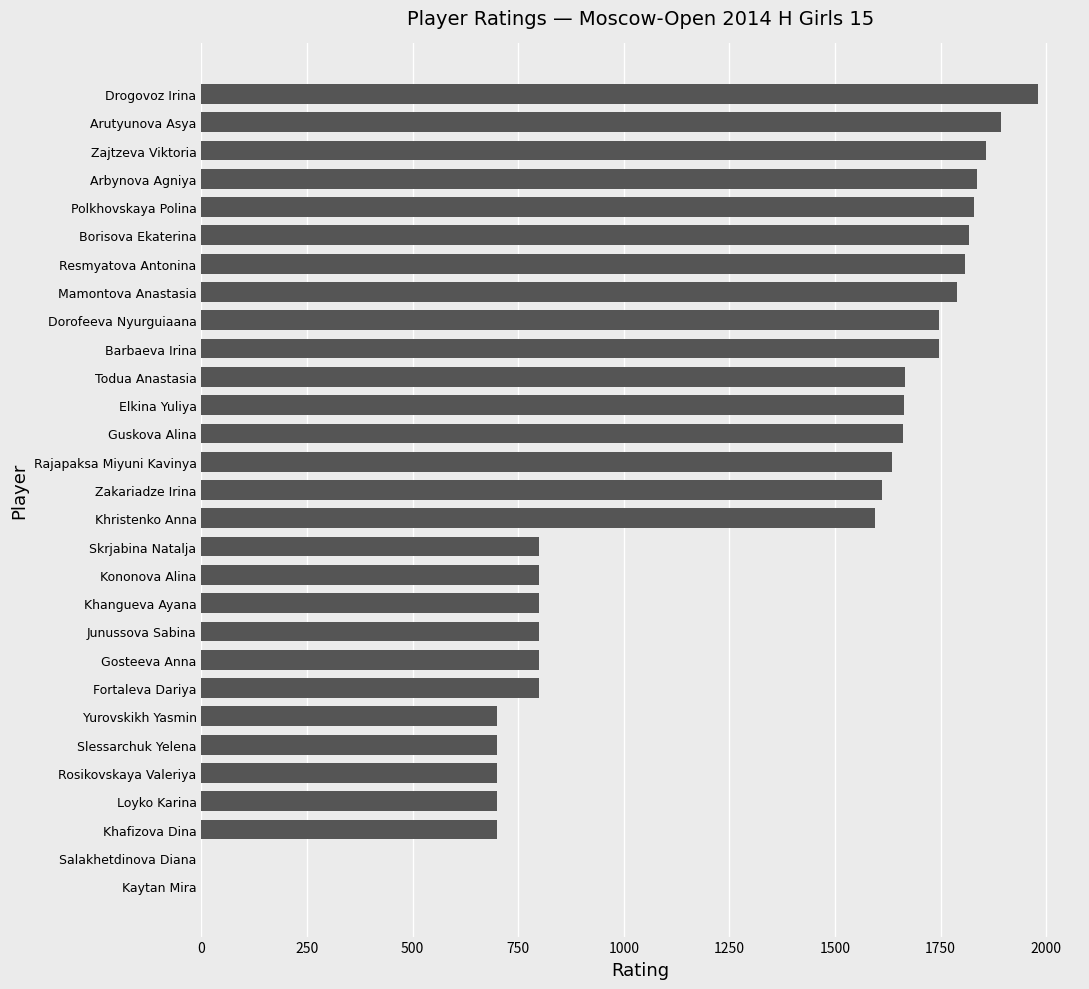

The chart shows a value of 2353 at Khristenko Anna. True or false?

False